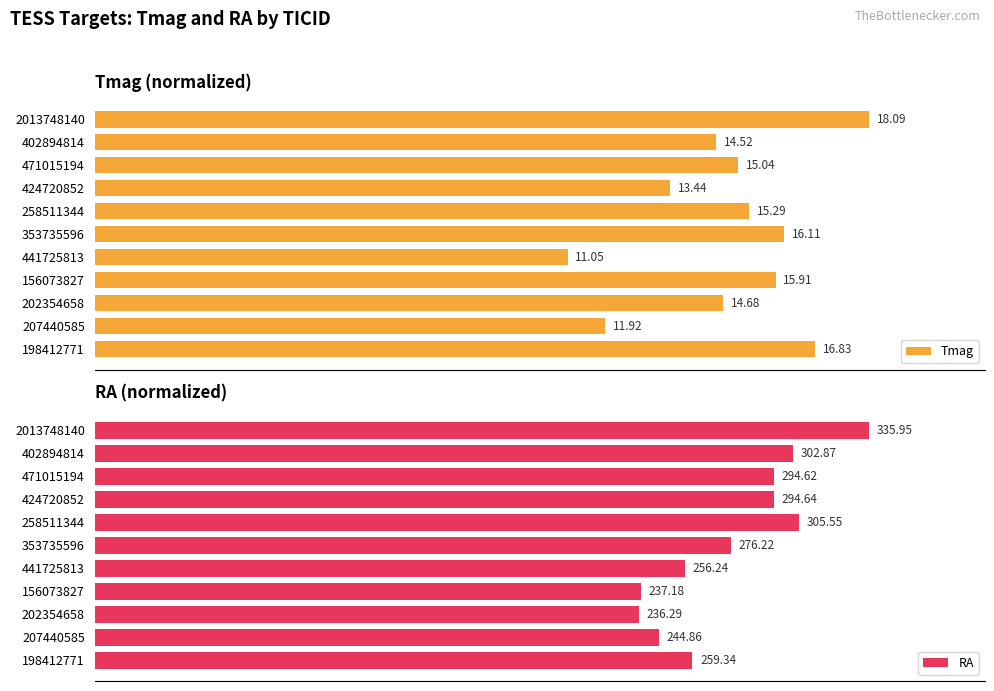

What is the spread (max minus min) of values at 441725813?

15.2